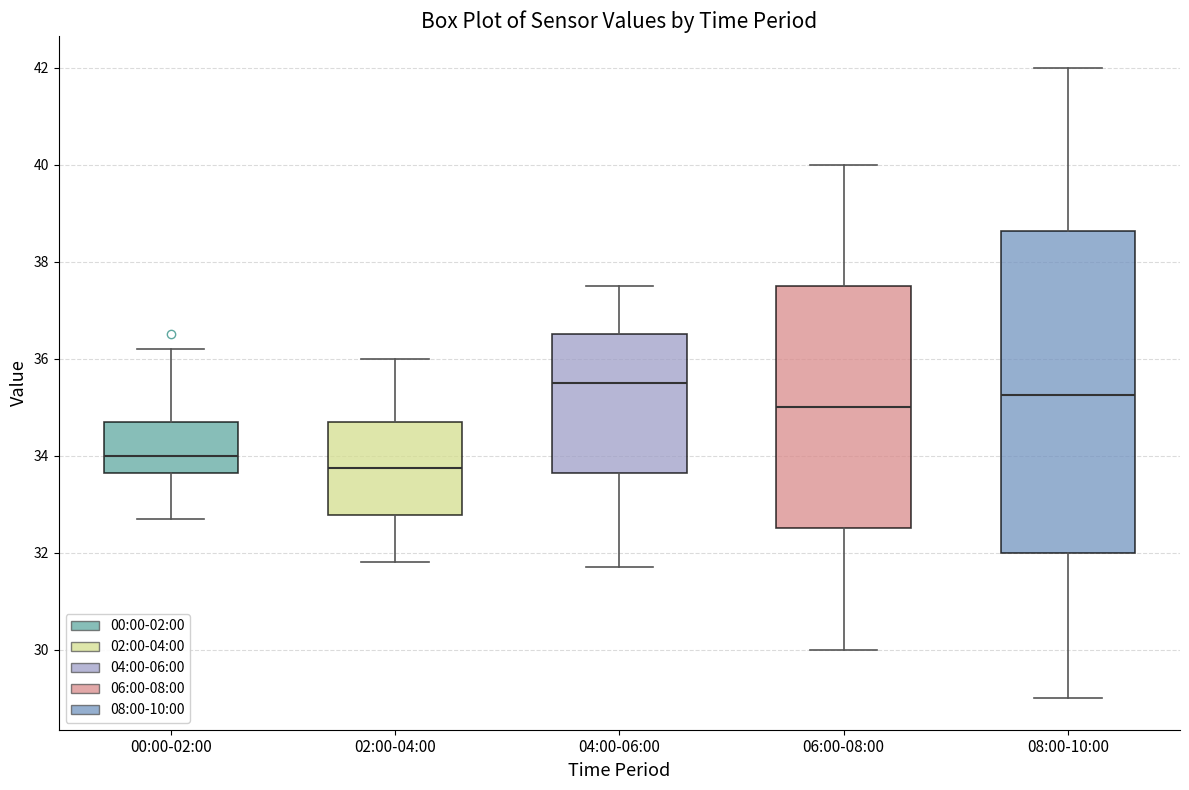

Reading left to right, transcribe this box plot: for each box, give where its median line is, the range the box spans, and where its two whiskers end, as read against the y-axis. The values are not printed on the chart, so give them approximately, as read against the axis.

00:00-02:00: median 34.0, box 33.6 to 34.8, whiskers 32.8 to 36.2
02:00-04:00: median 33.8, box 32.8 to 34.8, whiskers 31.8 to 36.0
04:00-06:00: median 35.6, box 33.6 to 36.6, whiskers 31.8 to 37.6
06:00-08:00: median 35.0, box 32.6 to 37.6, whiskers 30.0 to 40.0
08:00-10:00: median 35.2, box 32.0 to 38.6, whiskers 29.0 to 42.0